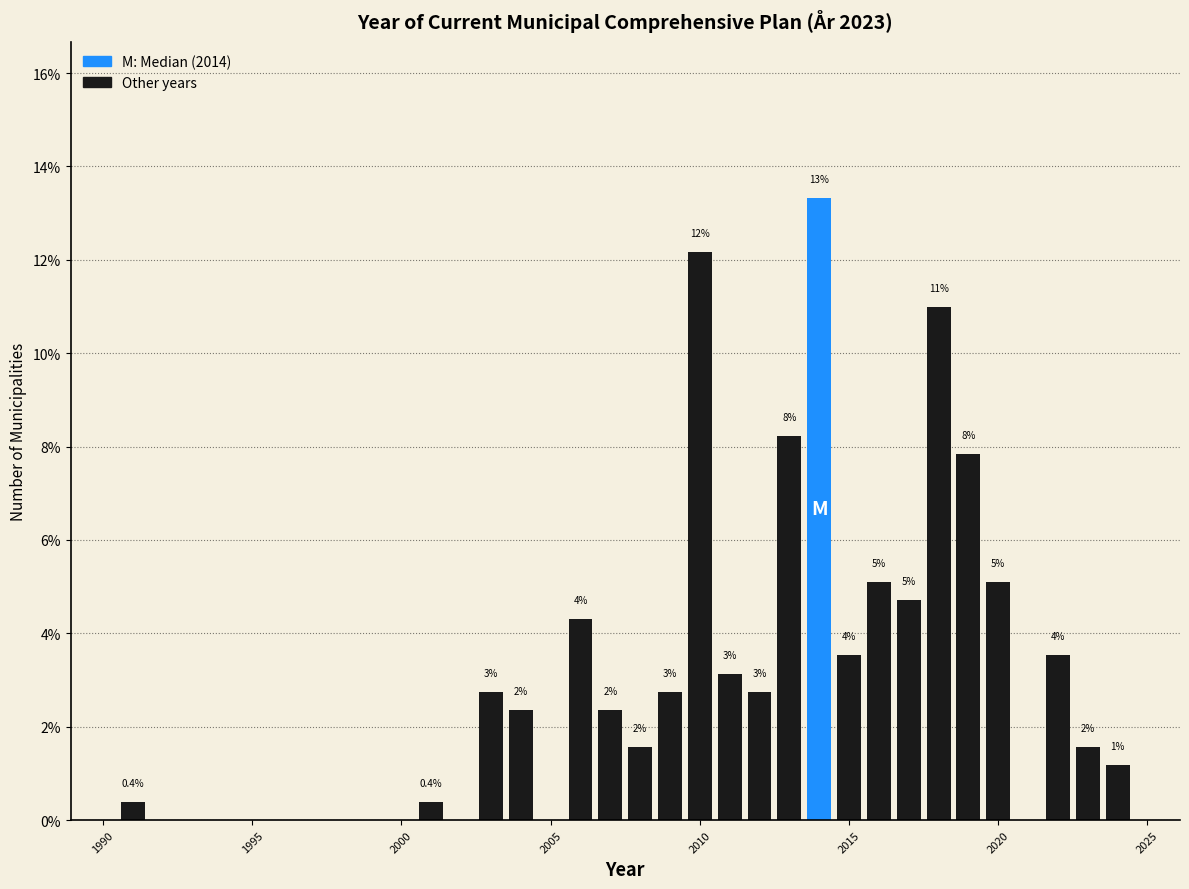

Around what value on the x-axis is the tallest bar? Give the approximate position of its centre, as read against the axis.

2014.0